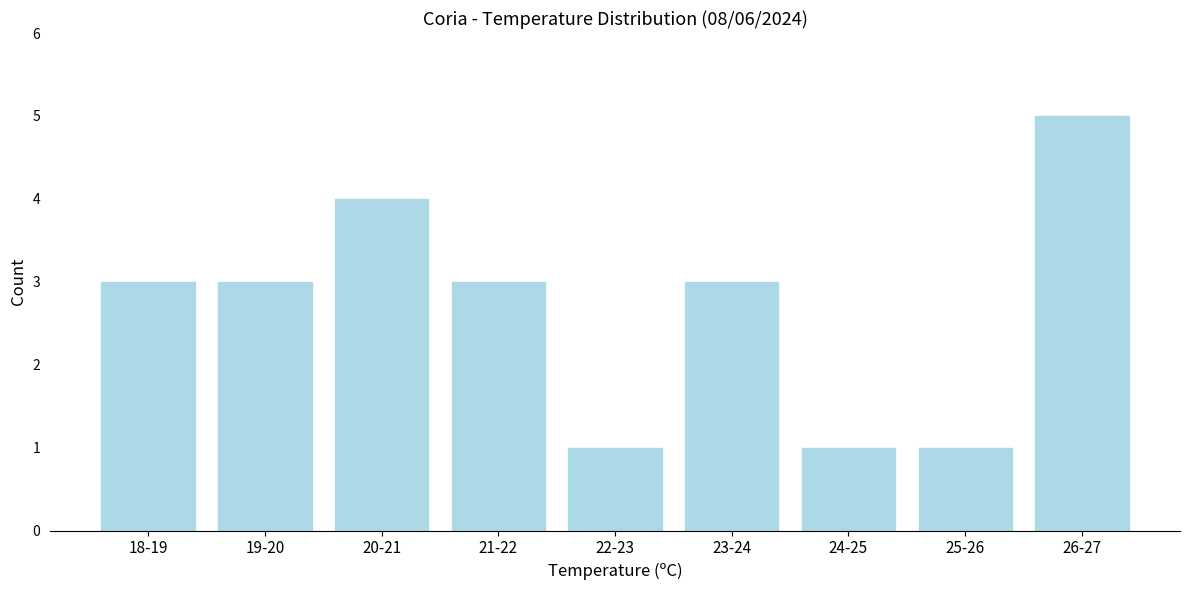

Reading right to left, what are all the values shown in this chart?

26-27=5	25-26=1	24-25=1	23-24=3	22-23=1	21-22=3	20-21=4	19-20=3	18-19=3